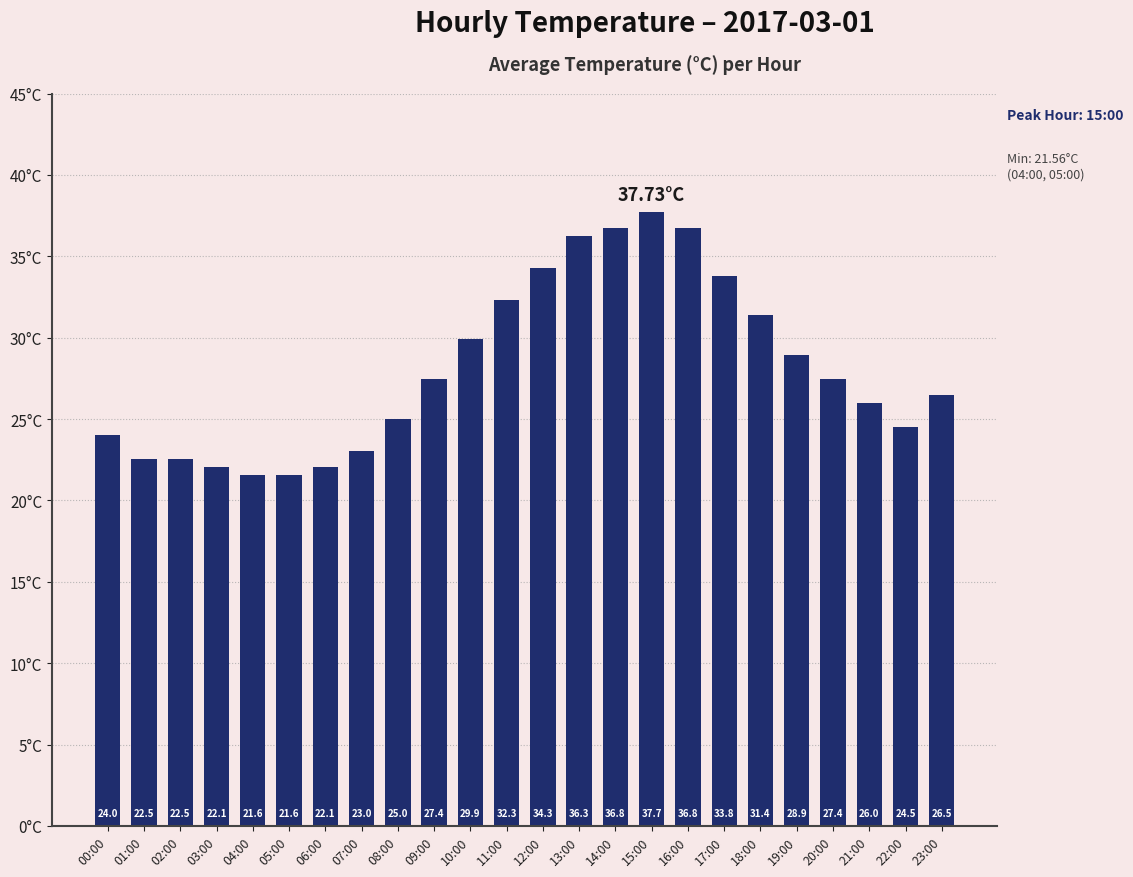

What is the greatest value displayed?

37.7